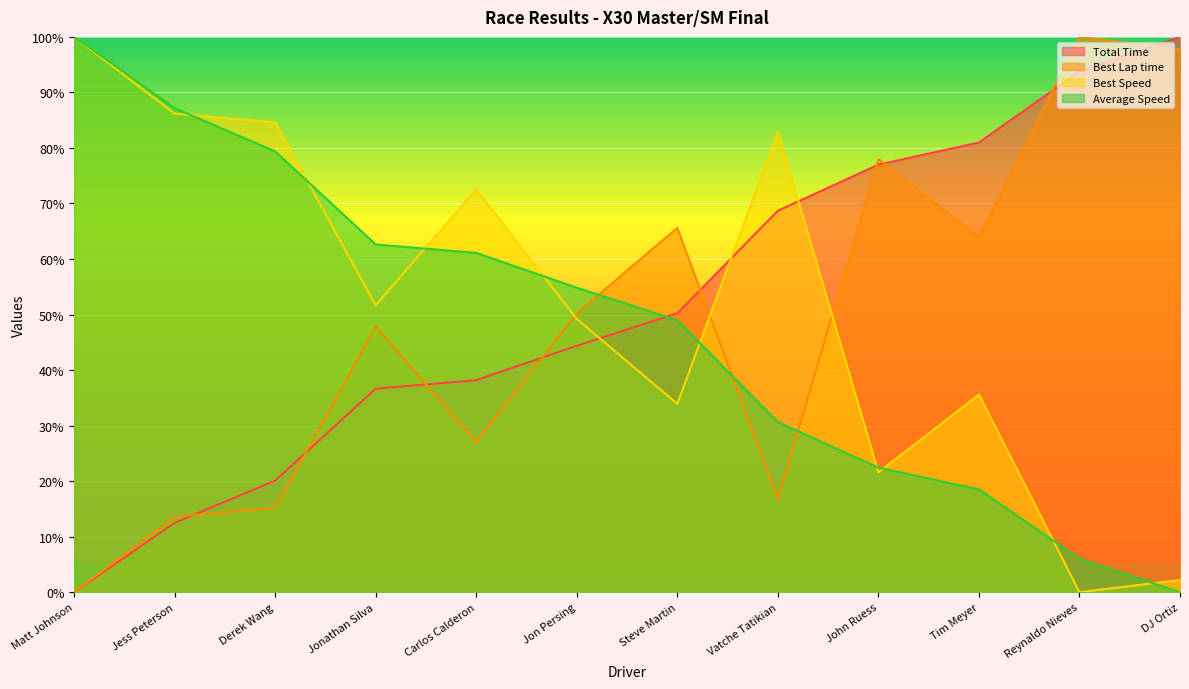

How many lines are shown in the chart?

4